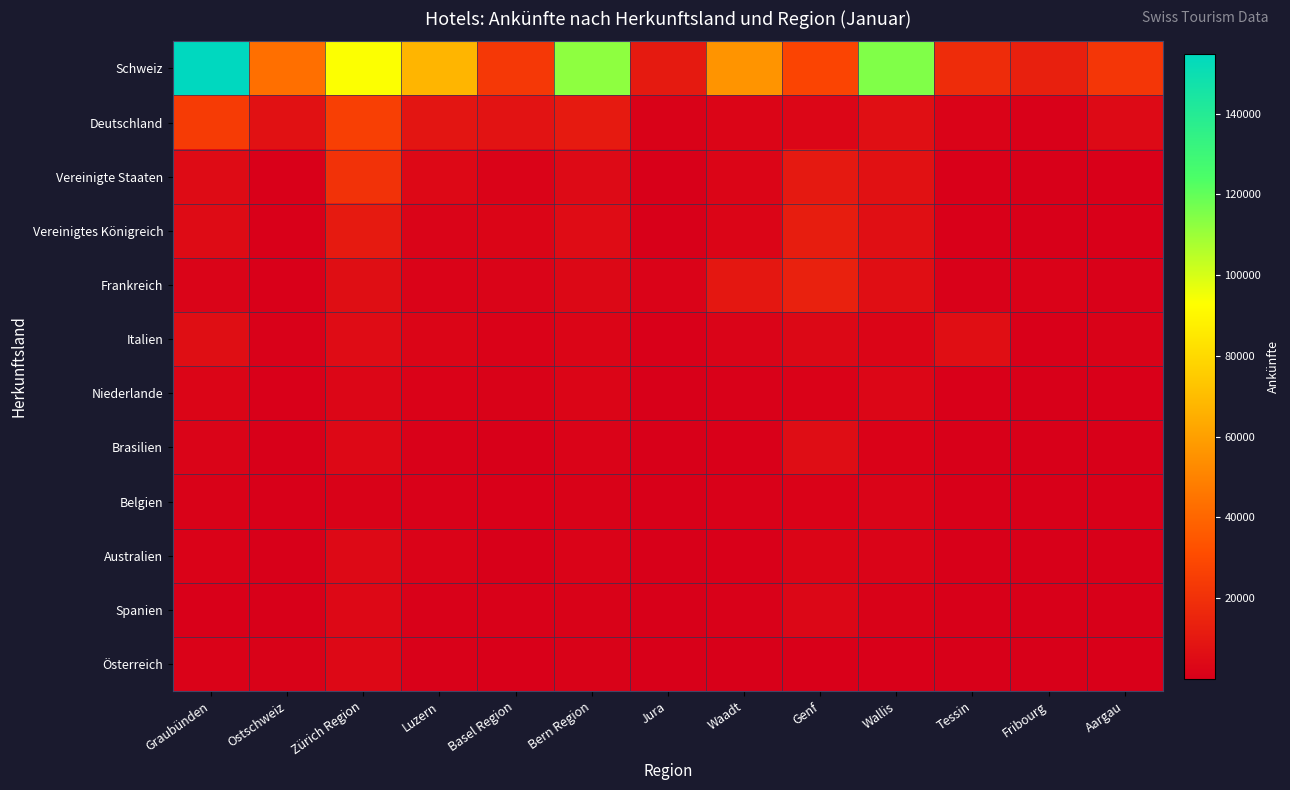

Count the number of categories in the chart.

13